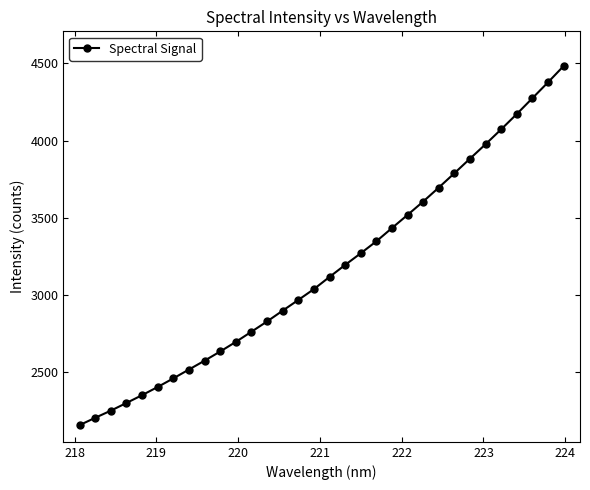

What is the maximum value shown in the chart?

4482.7